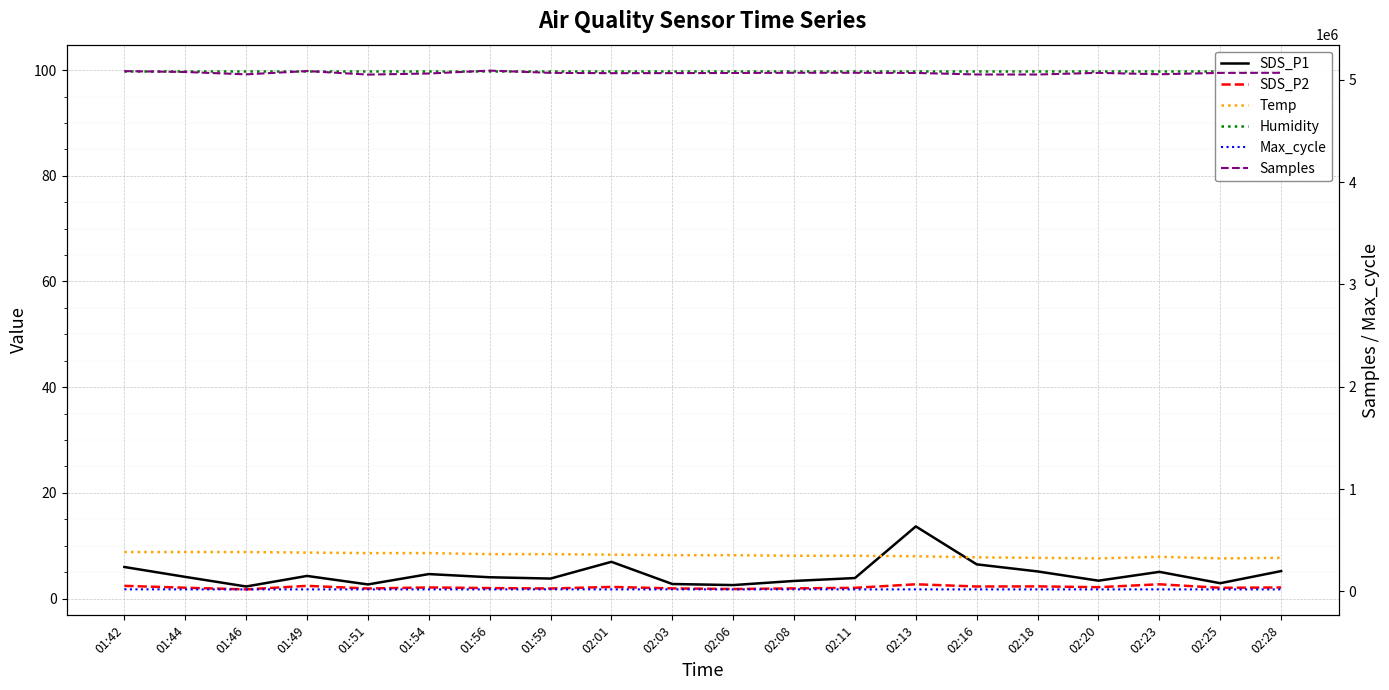

How many interior local valleys does the Temp series have?

2